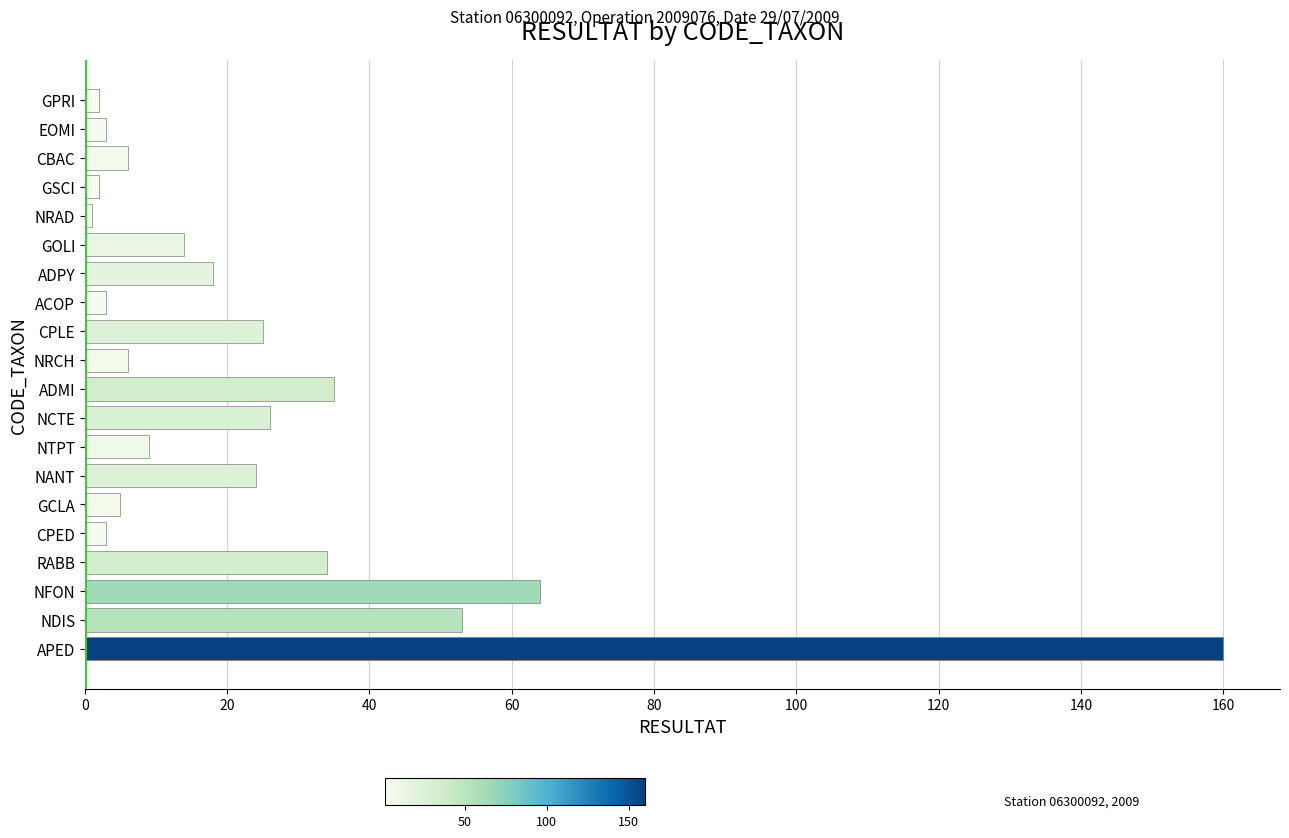

The value at ADPY is 18. True or false?

True